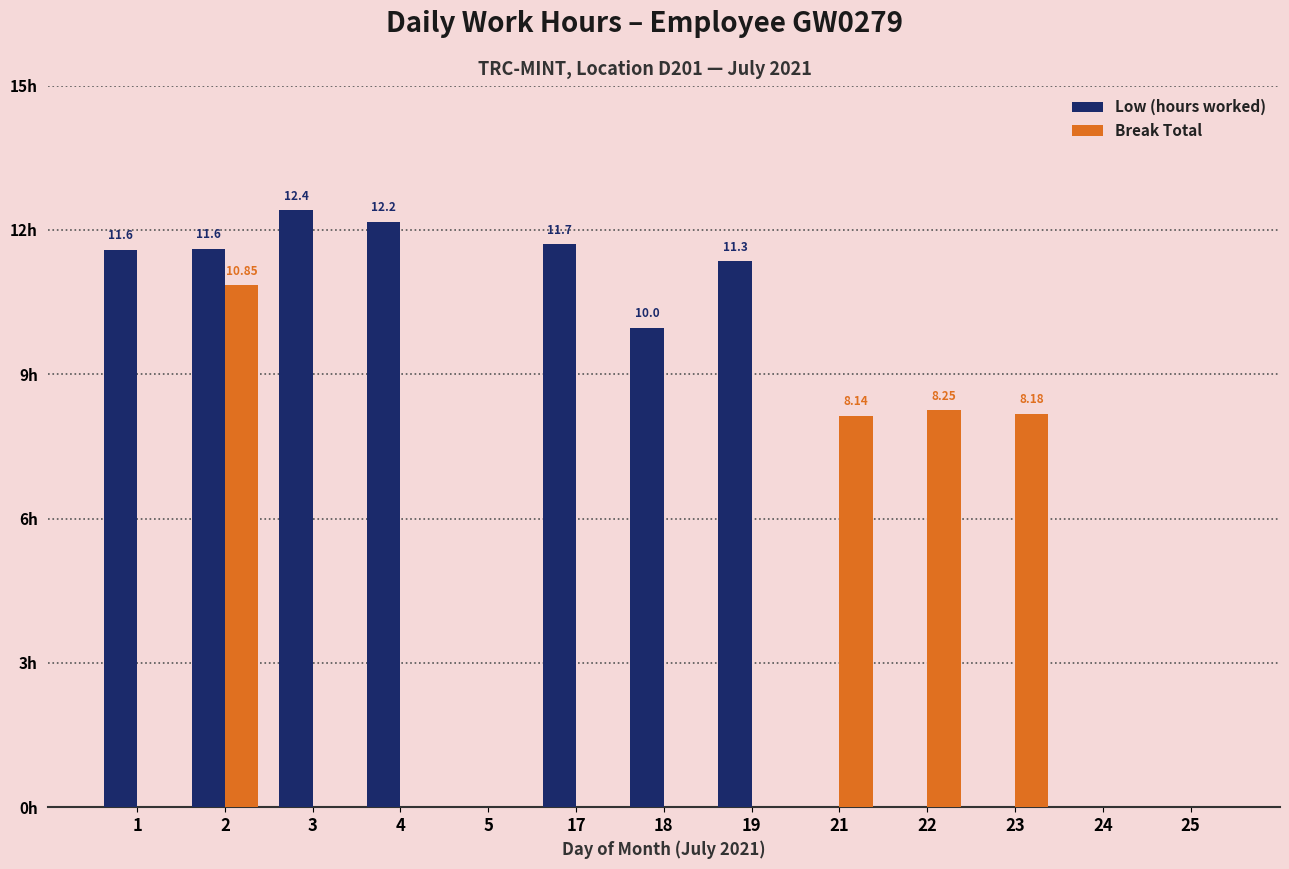

Between 5 and 21, which series saw the biggest shift?

Break Total